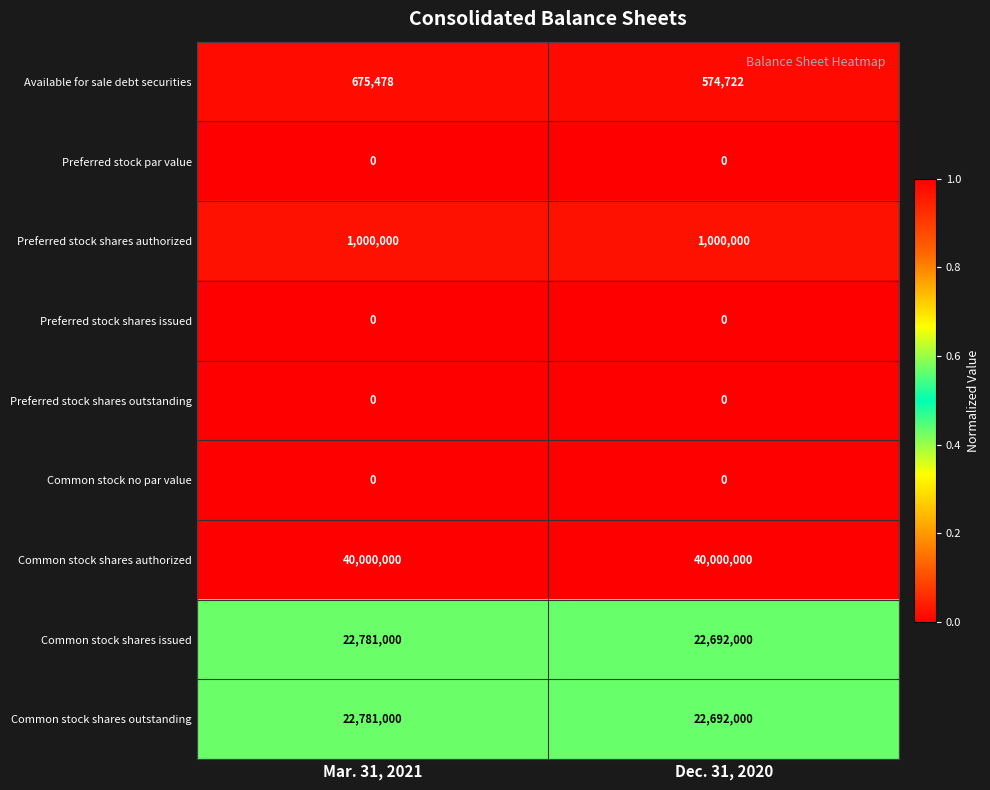

List the labels in order of Available for sale debt securities value, smallest first.

Dec. 31, 2020, Mar. 31, 2021